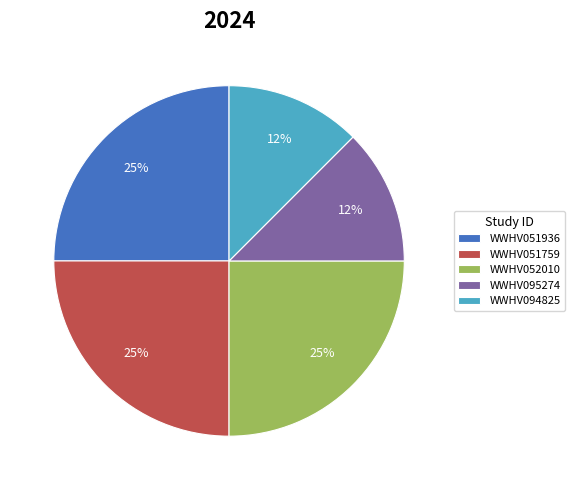

Is it true that WWHV095274 is 12% of the pie?

True